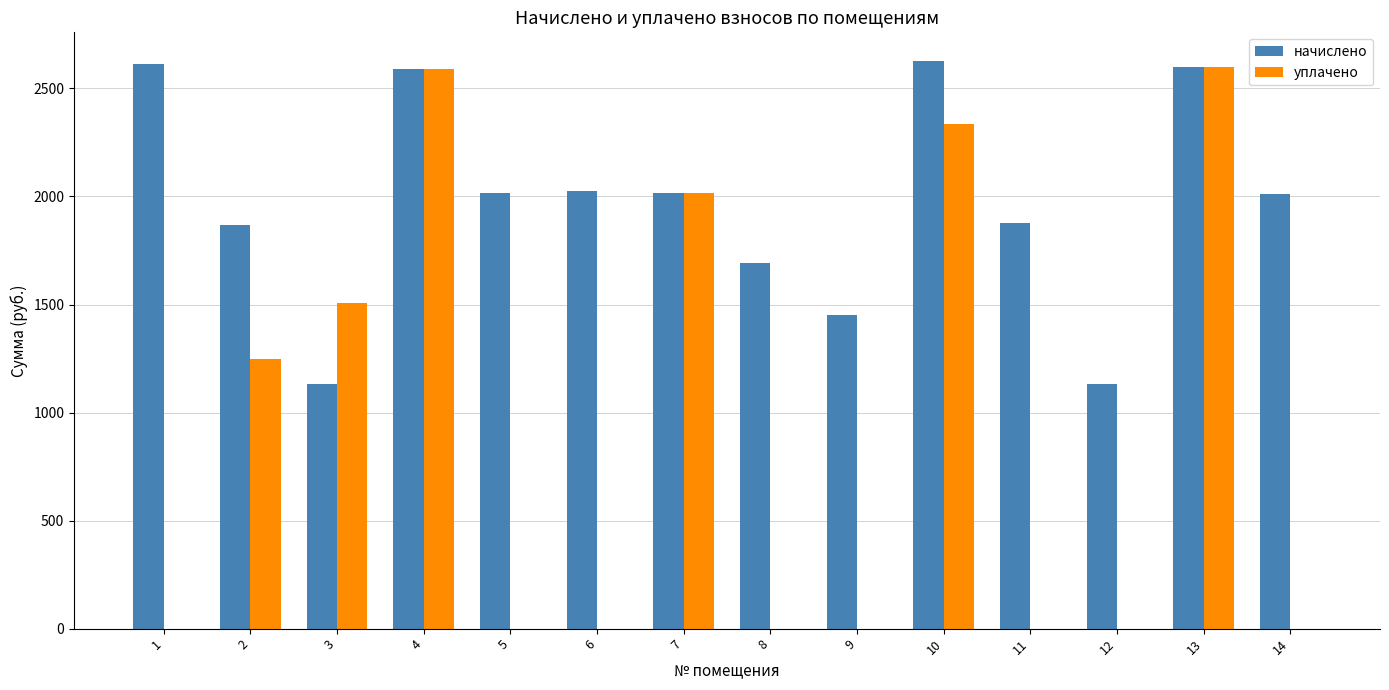

Which series has the largest total across all categories?

начислено